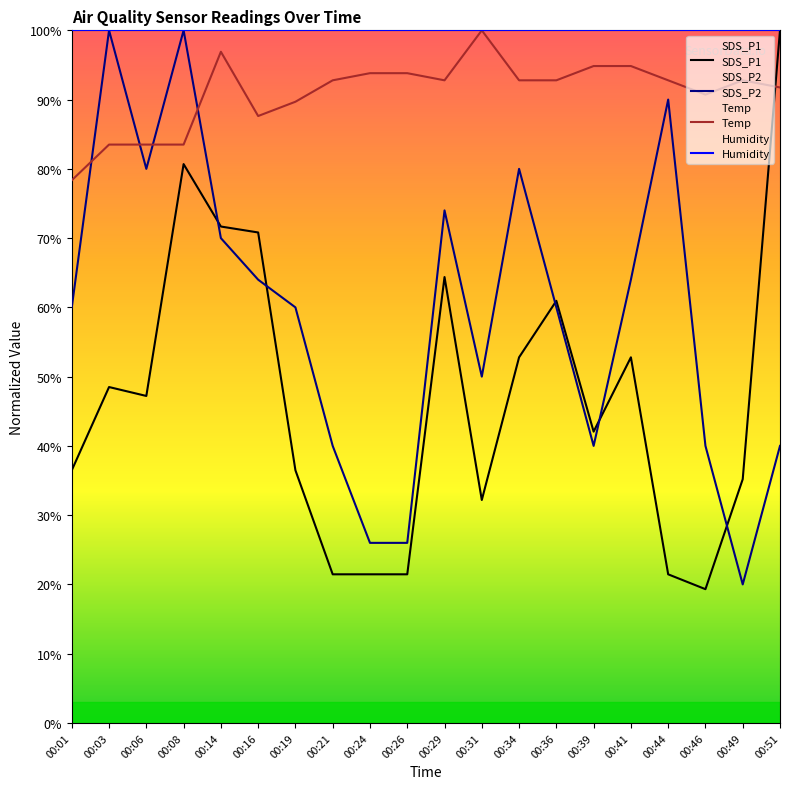

True or false: Humidity and SDS_P1 cross at least once.

False